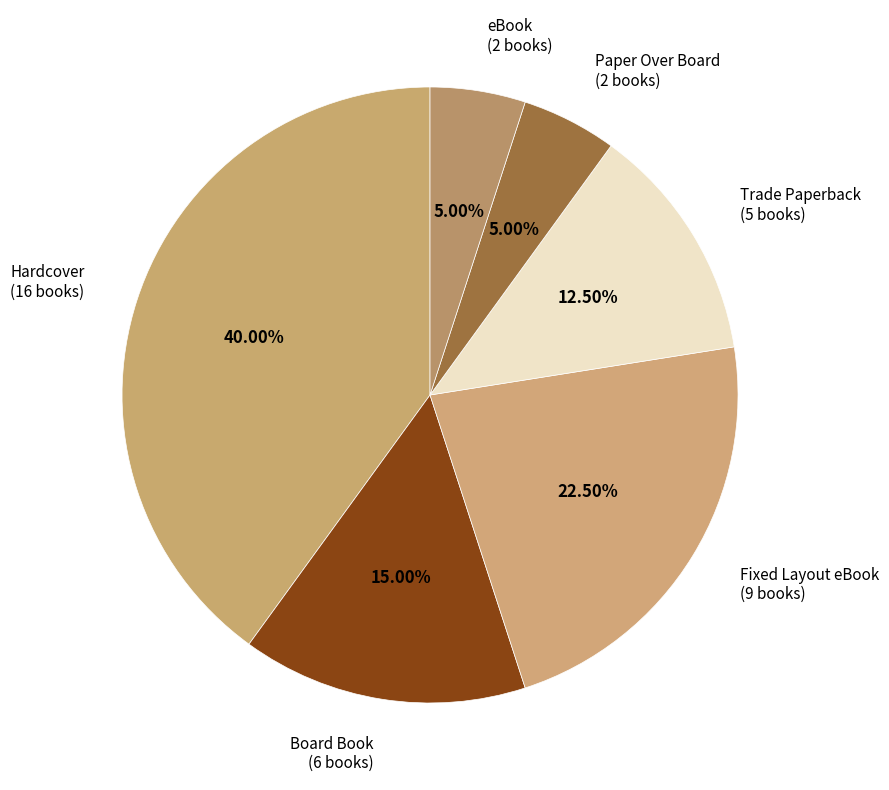

Combined, do Board Book and Hardcover account for over 50%?

Yes